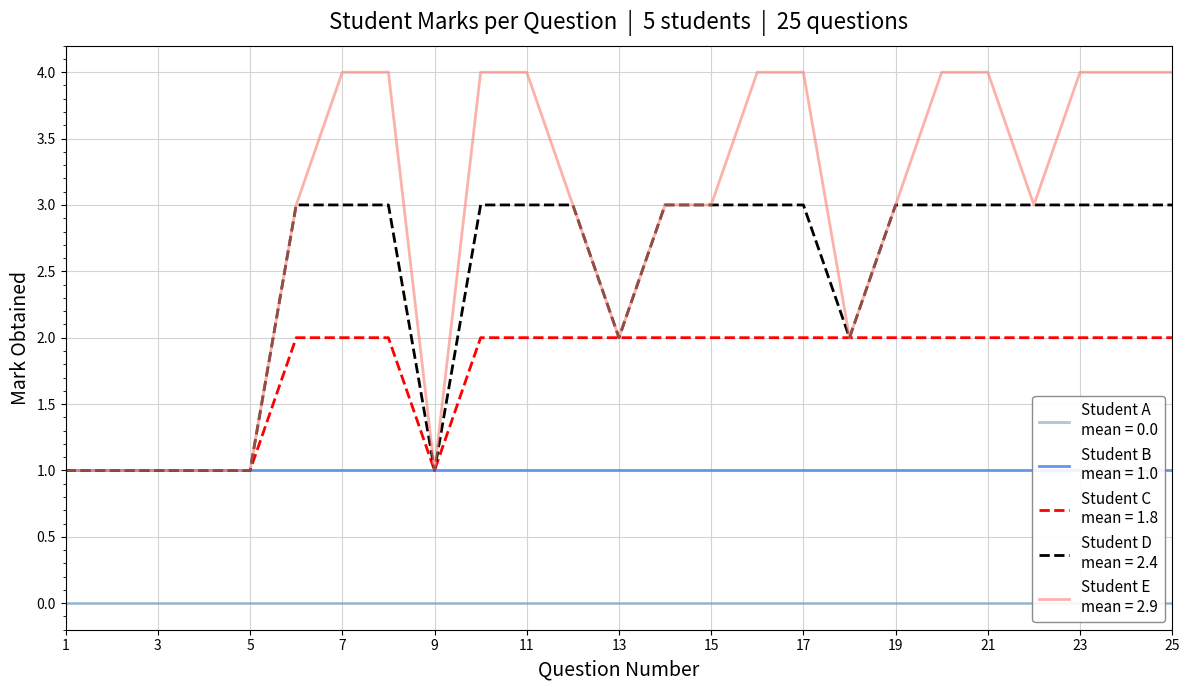

At how many categories does at least one series exceed 3?

11